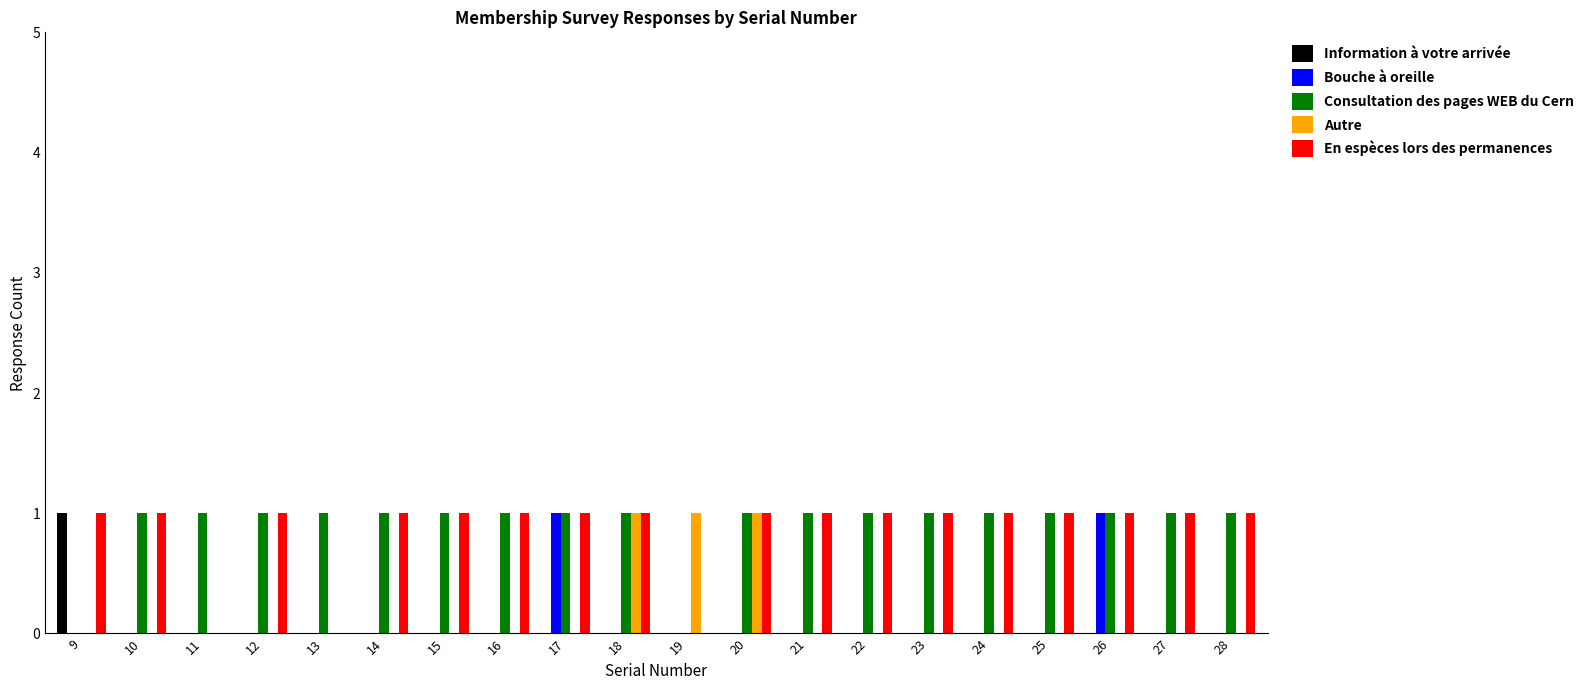

At which label does Information à votre arrivée reach its peak?

9